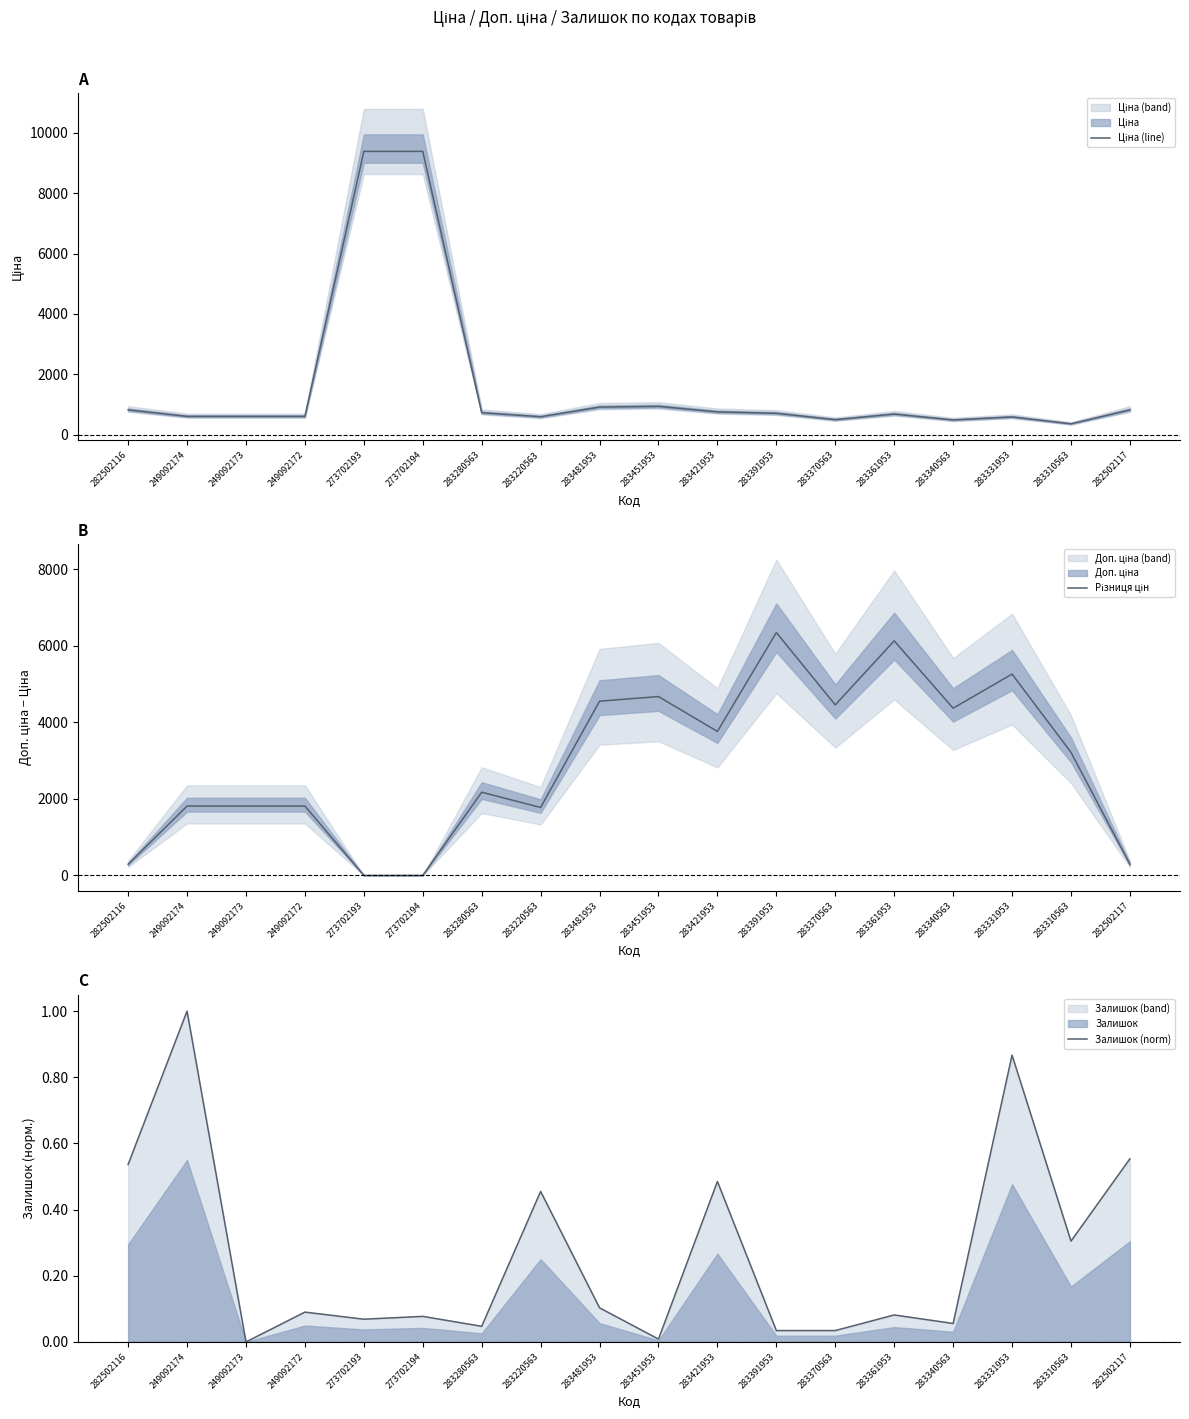

Between which two adjacent categories do Різниця цін and Залишок (norm) first intersect?

249092172 and 273702193